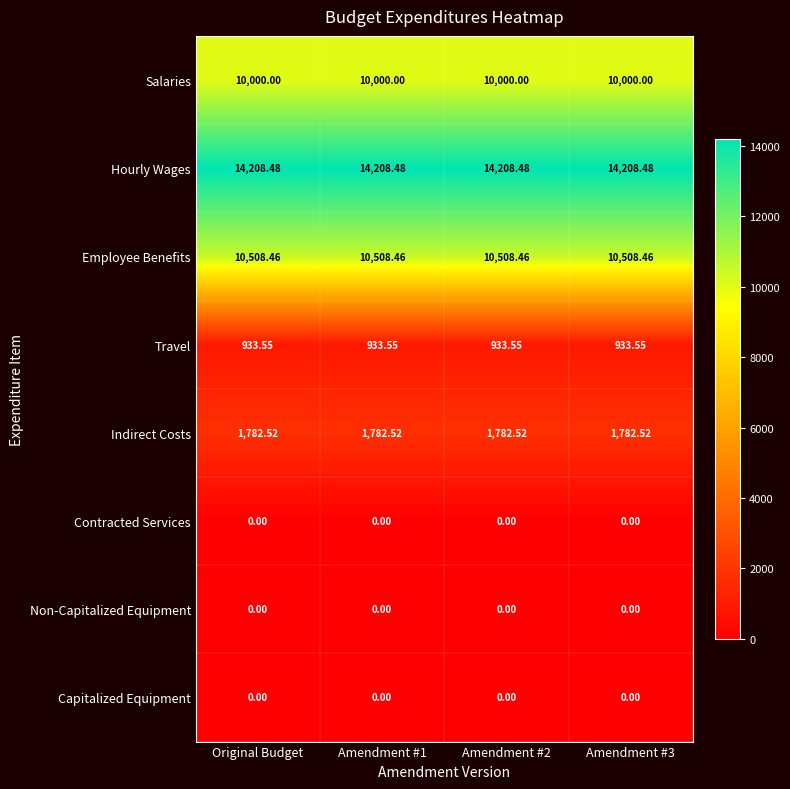

Is the value of Capitalized Equipment at Original Budget greater than the value of Hourly Wages at Original Budget?

No